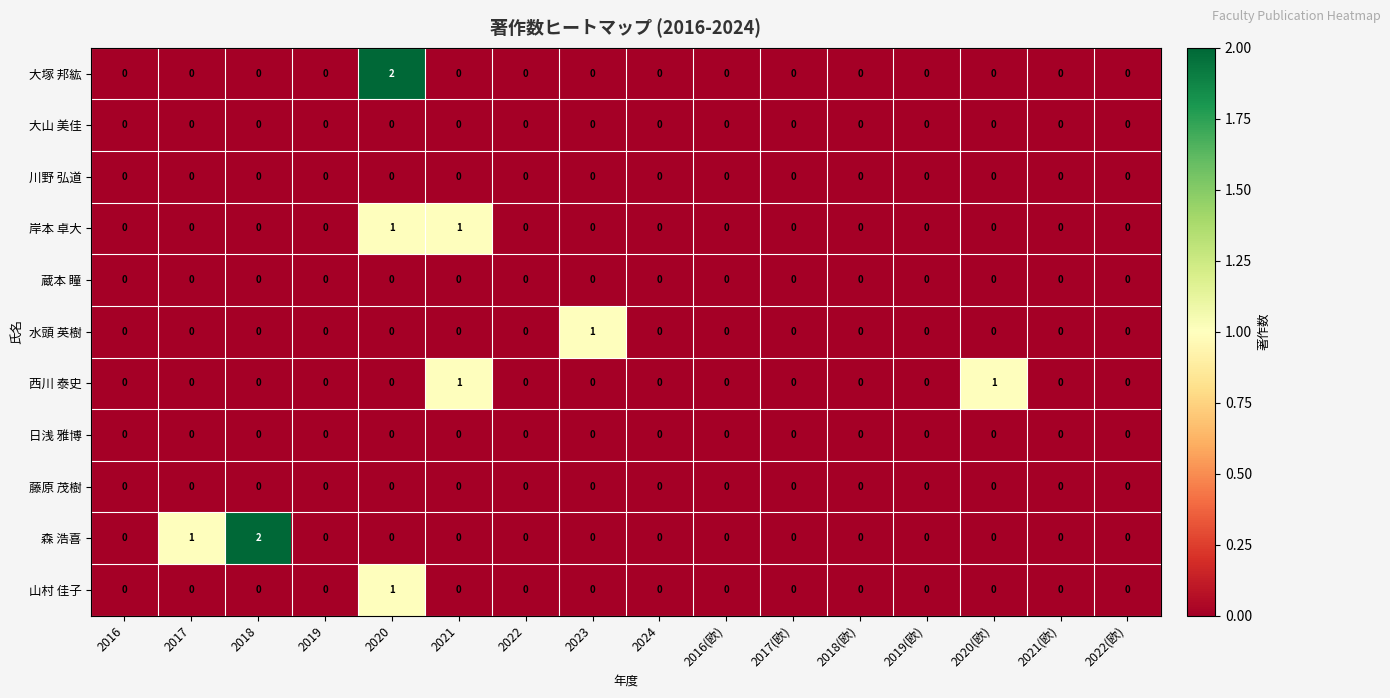

Count the number of categories in the chart.

16